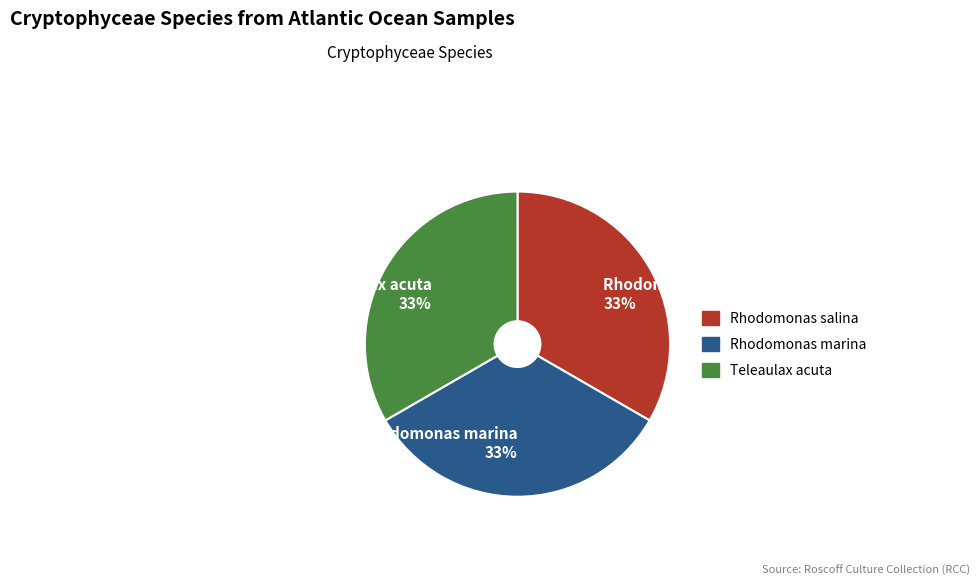

Does Teleaulax acuta represent more than half of the total?

No